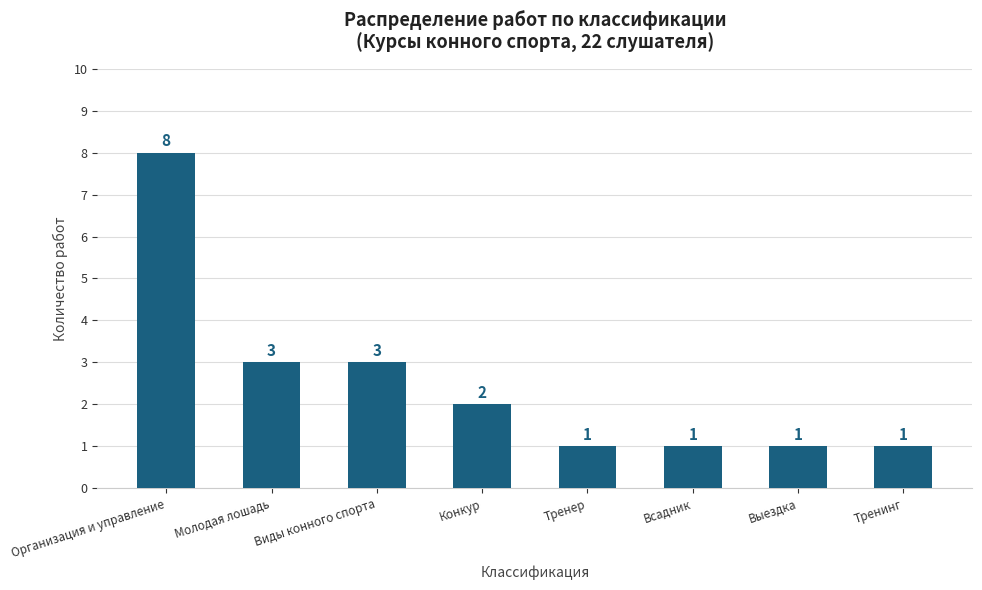

What is the maximum value shown in the chart?

8